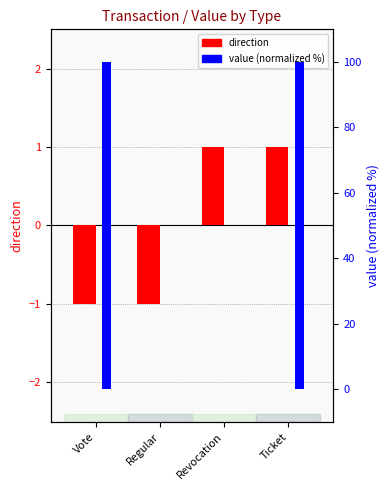

What is the label of the 2nd bar from the right?

Revocation